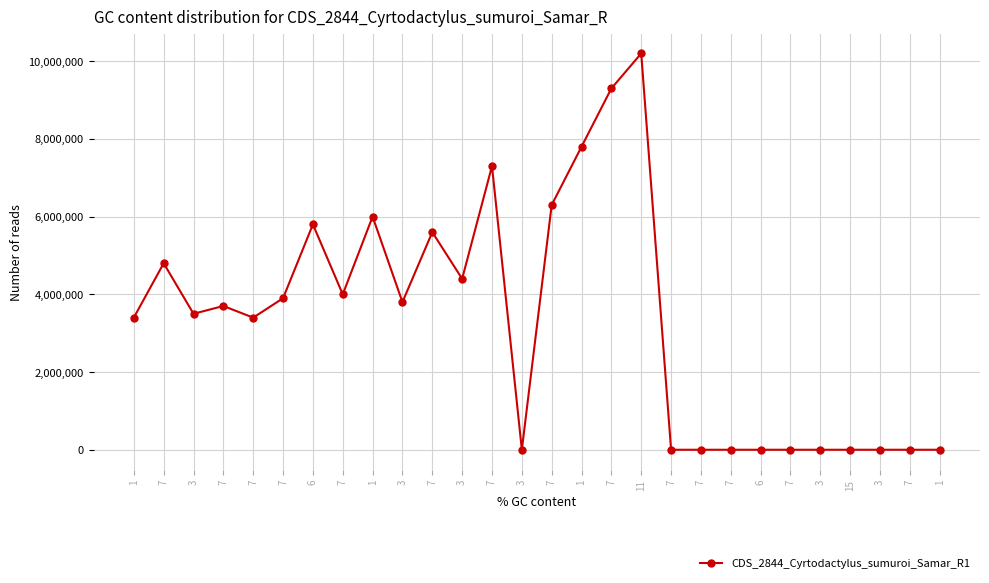

Is it true that the value at 3 is 0?

True